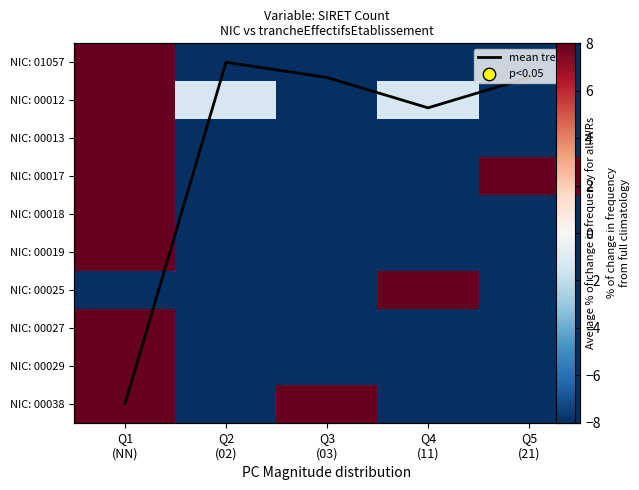

What is the smallest value displayed?

-8.0